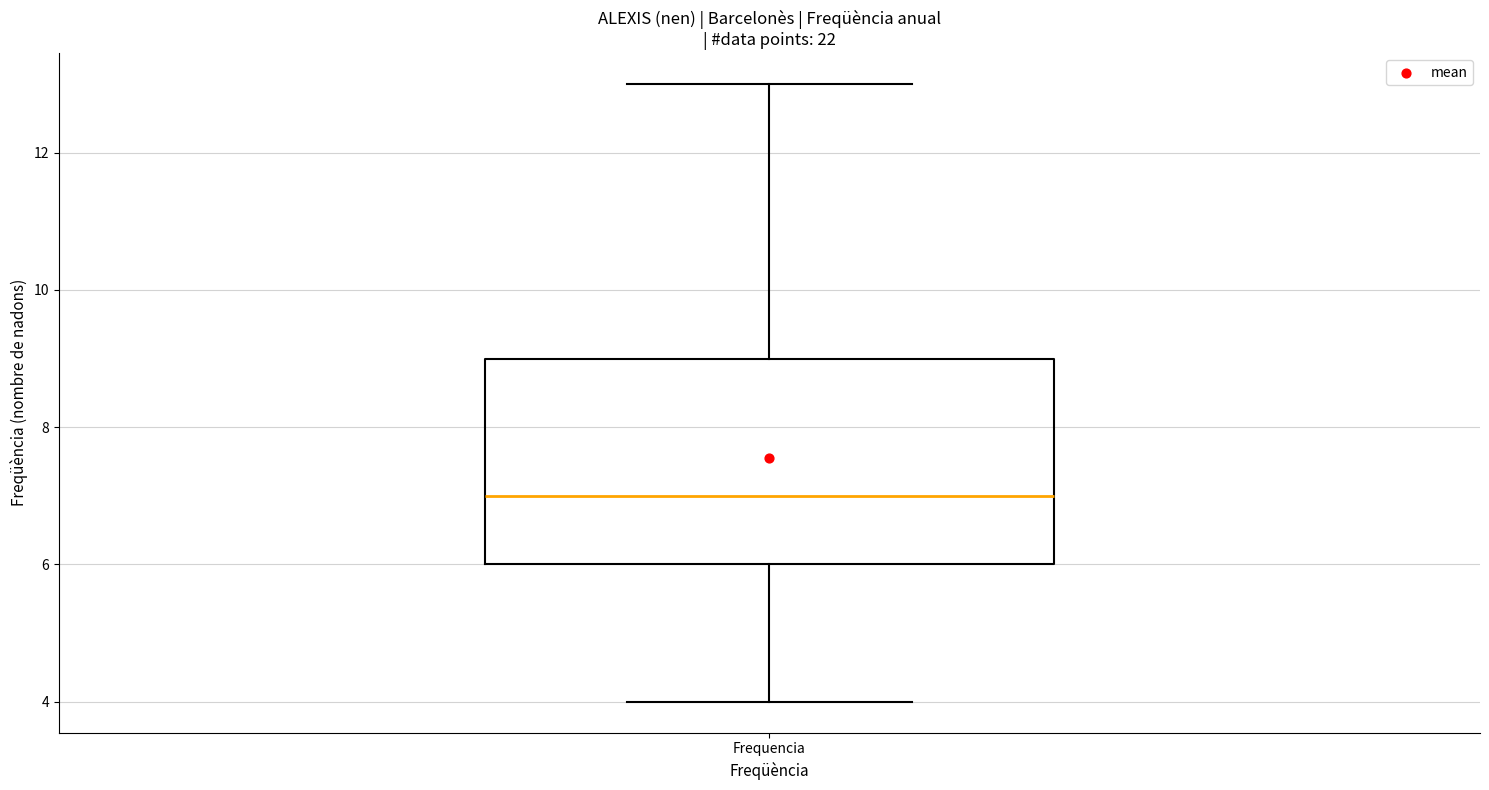

Transcribe this box plot: give where the median line is, the range the box spans, and where the two whiskers end, as read against the y-axis. The values are not printed on the chart, so give them approximately, as read against the axis.

median 7, box 6 to 9, whiskers 4 to 13